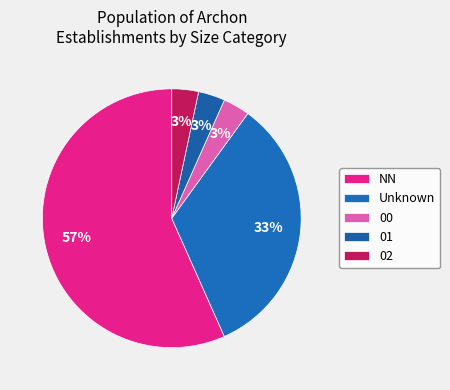

True or false: 02 accounts for 3% of the total.

True